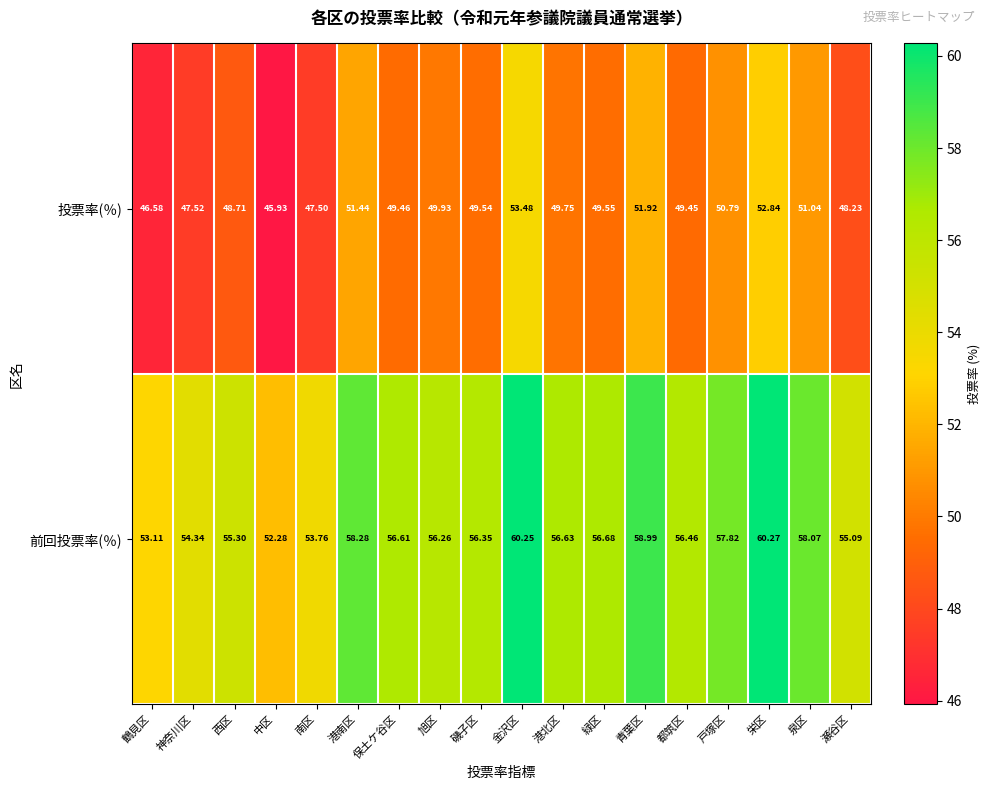

Between 金沢区 and 瀬谷区, which series saw the biggest shift?

投票率(％)